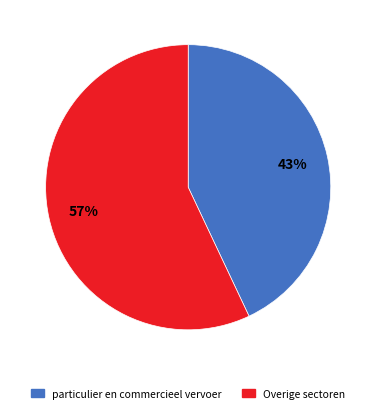

Is there any slice that represents more than half of the pie?

Yes